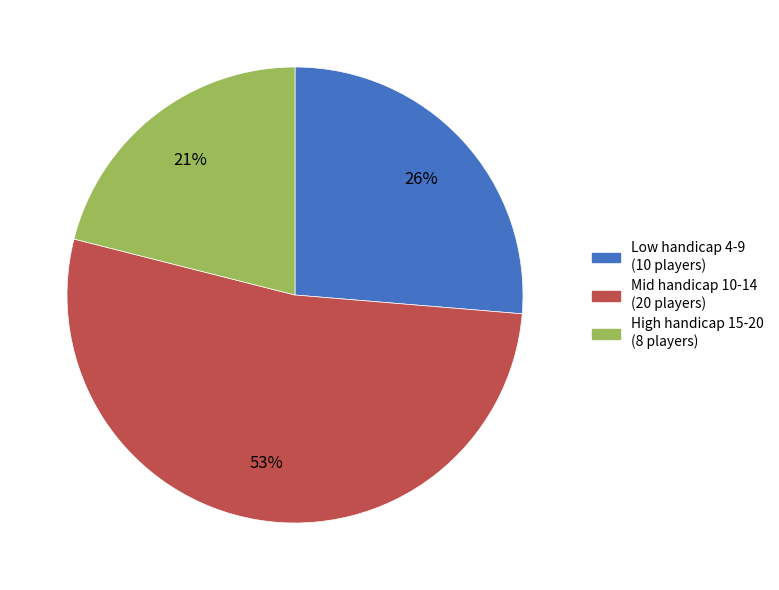

Is there any slice that represents more than half of the pie?

Yes